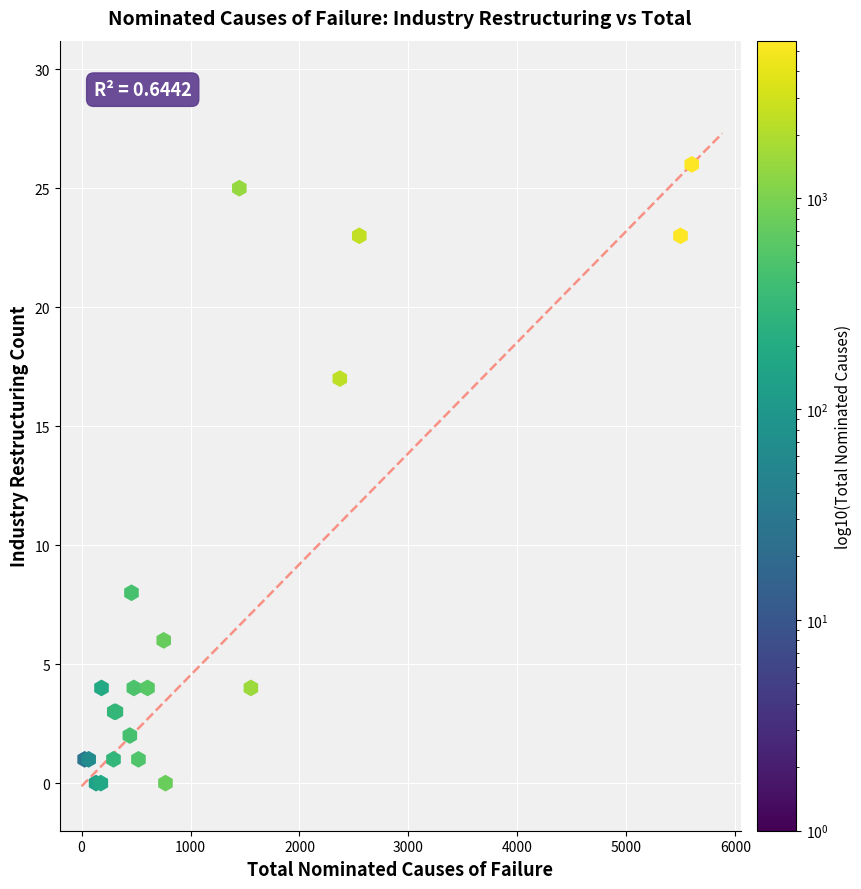

What Y value in the scatter plot is closest to 13?

17